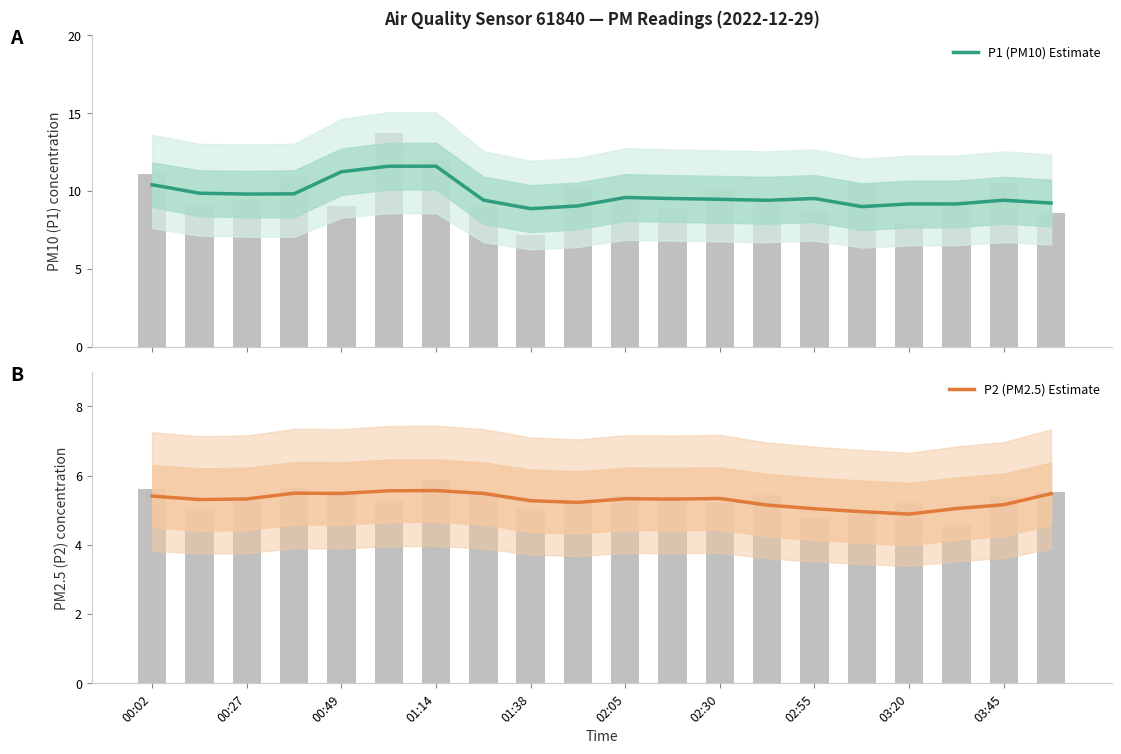

How many values in the P2 (PM2.5) Estimate series are below 5?

2